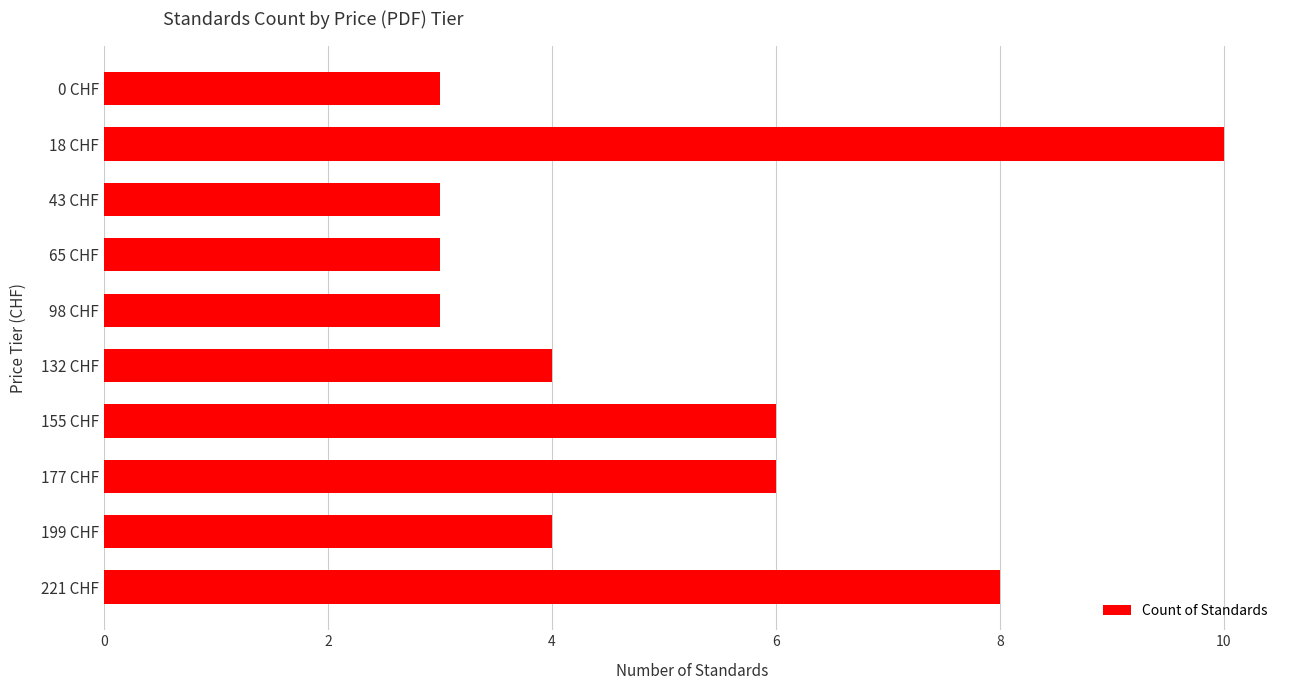

Reading top to bottom, list all the values displayed in this chart.

0 CHF=3	18 CHF=10	43 CHF=3	65 CHF=3	98 CHF=3	132 CHF=4	155 CHF=6	177 CHF=6	199 CHF=4	221 CHF=8